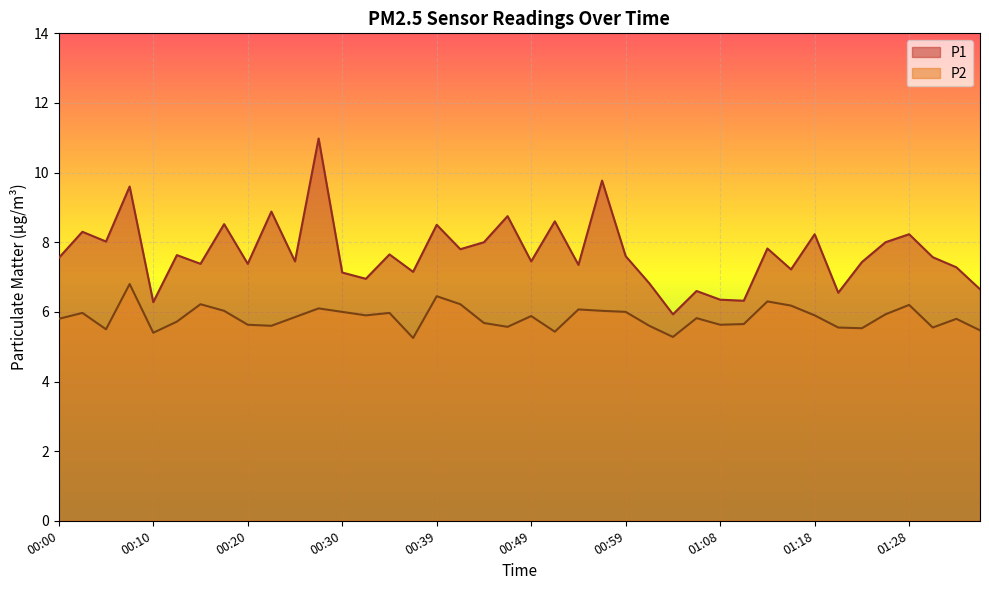

Count the number of data series in this chart.

2